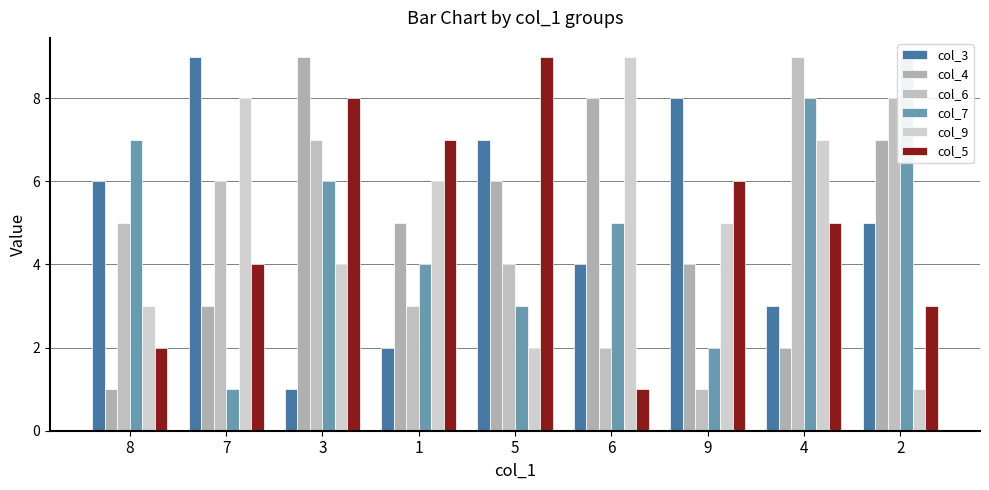

What is the difference between the maximum and minimum values in the col_5 series?

8